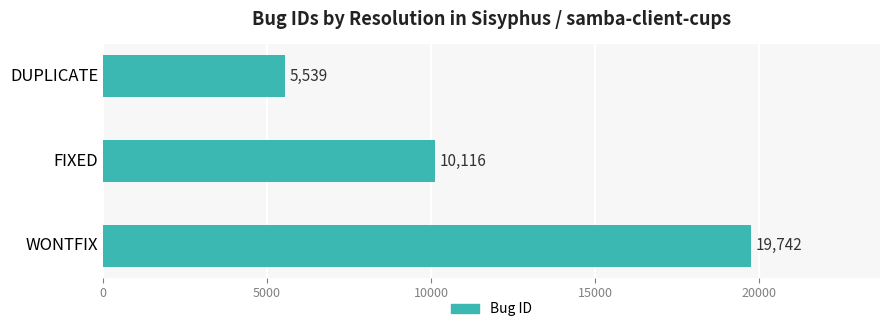

How many values are between 5539 and 19742?

3